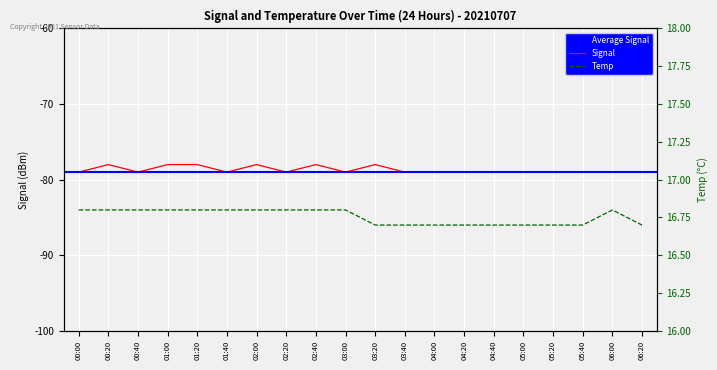

Where is the first local maximum for Temp?

06:00